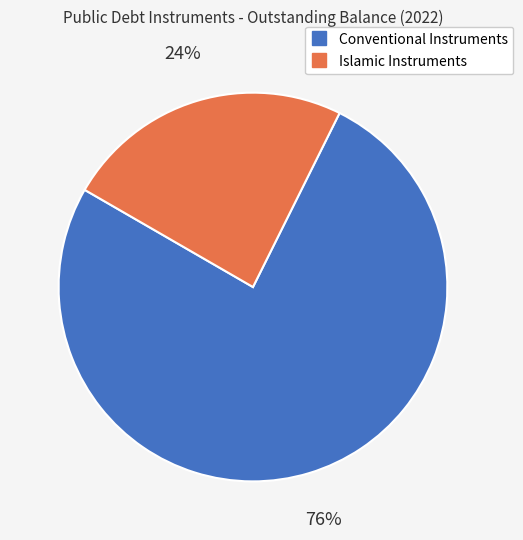

To the nearest percent, what is the average slice percentage?

50%